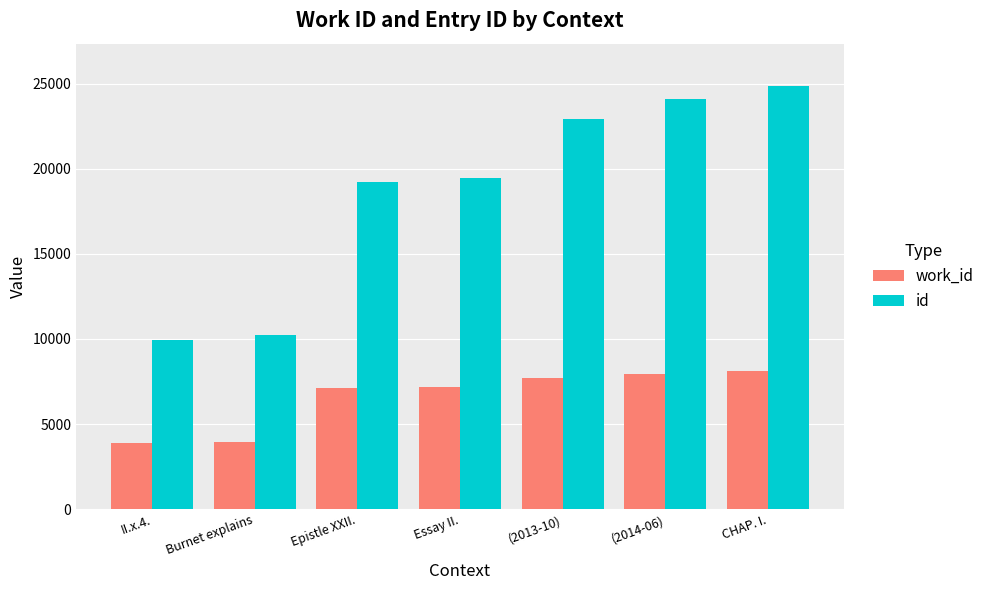

Which series has the widest spread of values?

id